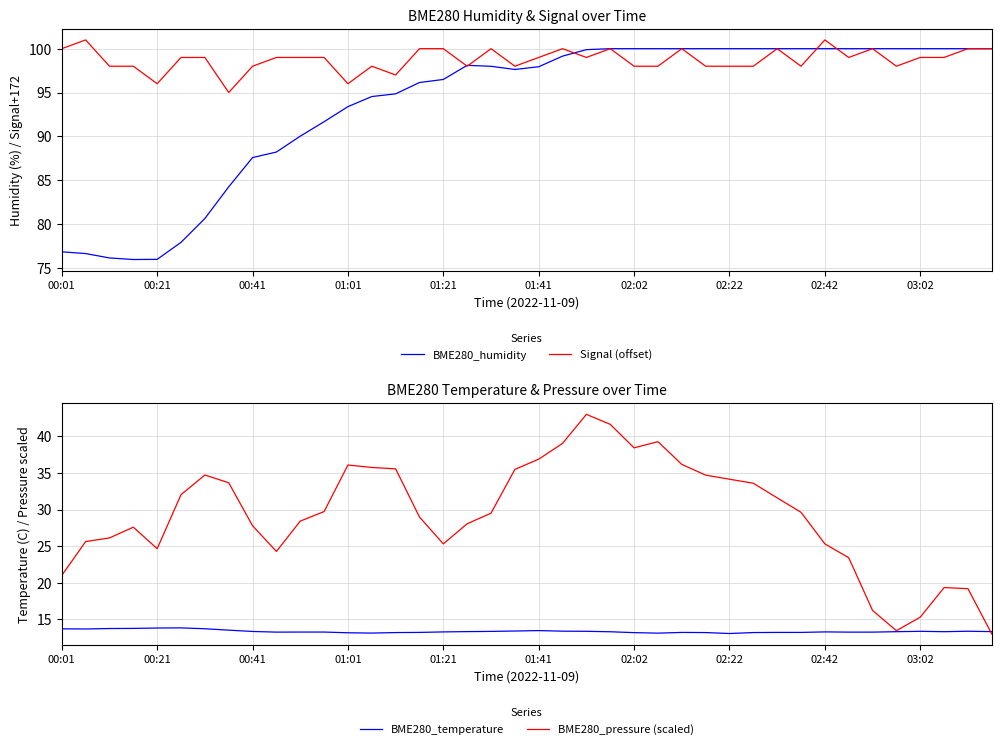

What position from the left is 33?

34